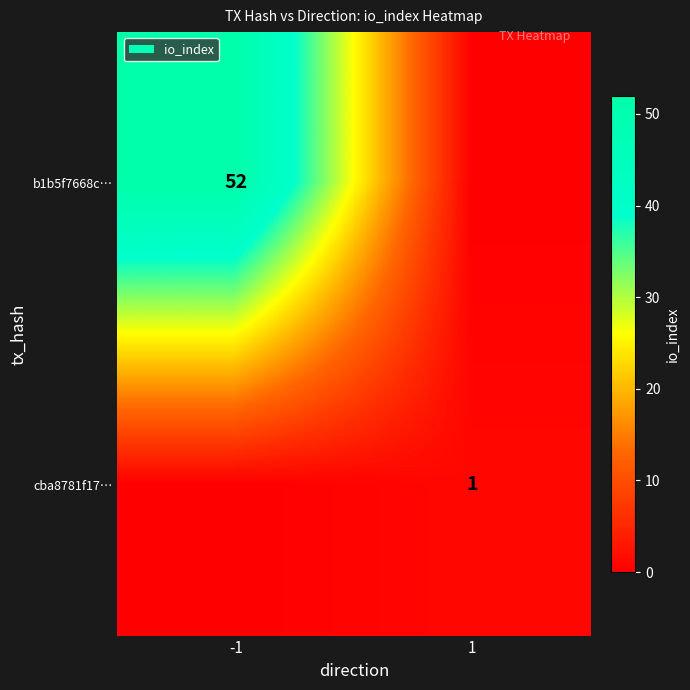

Which category has the lowest value across all series?

1